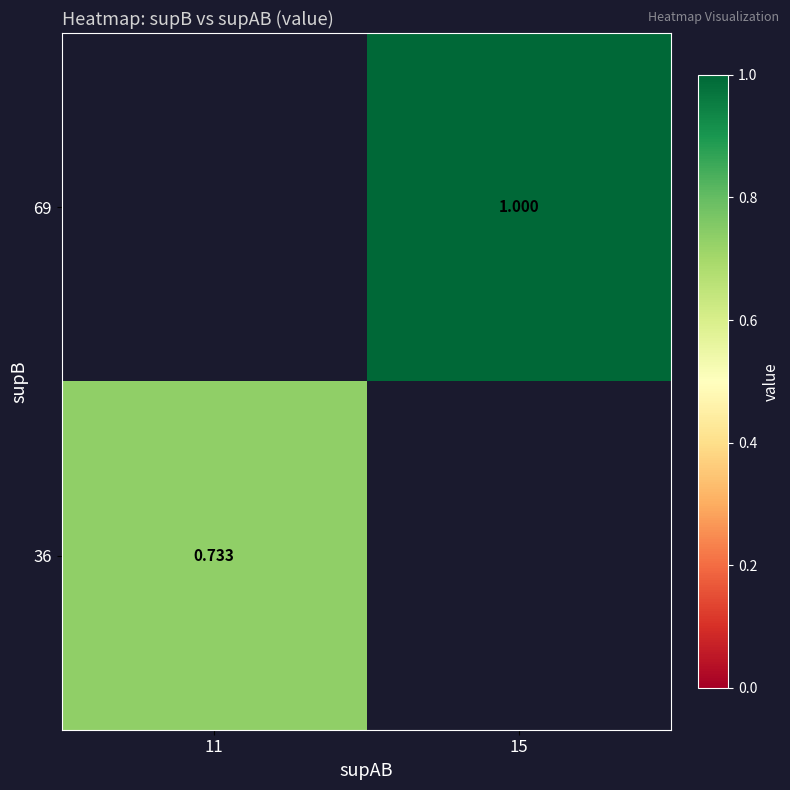

What is the smallest value displayed?

0.7